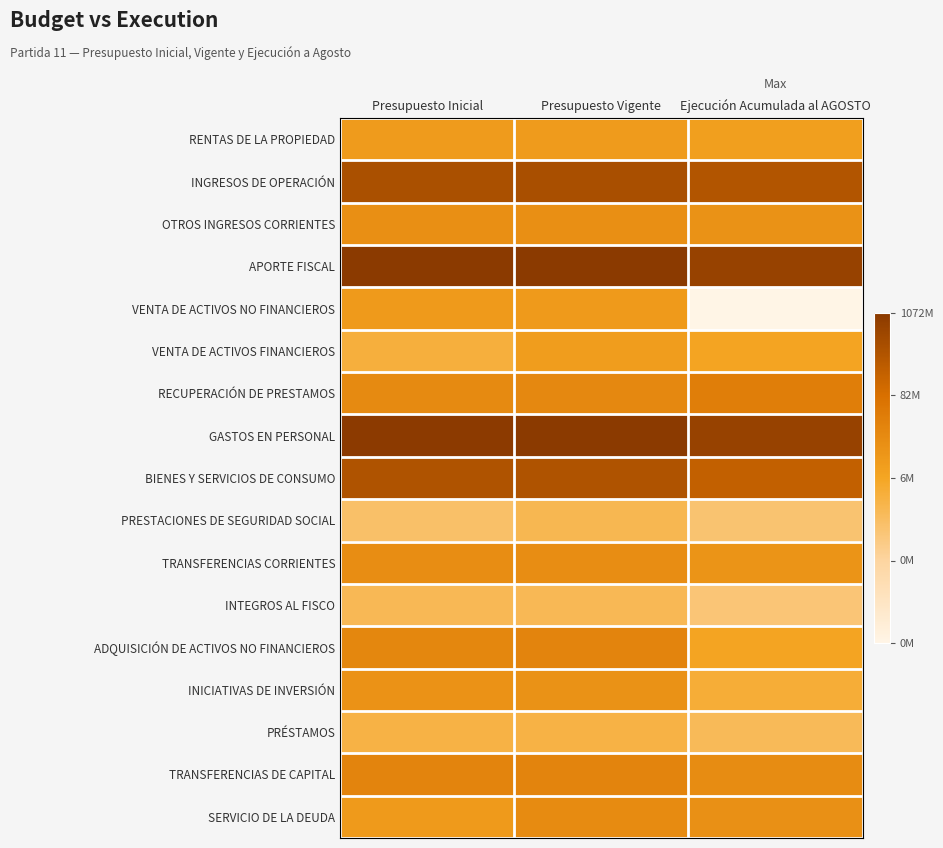

Between Presupuesto Inicial and Ejecución Acumulada al AGOSTO, which is larger?

Presupuesto Inicial